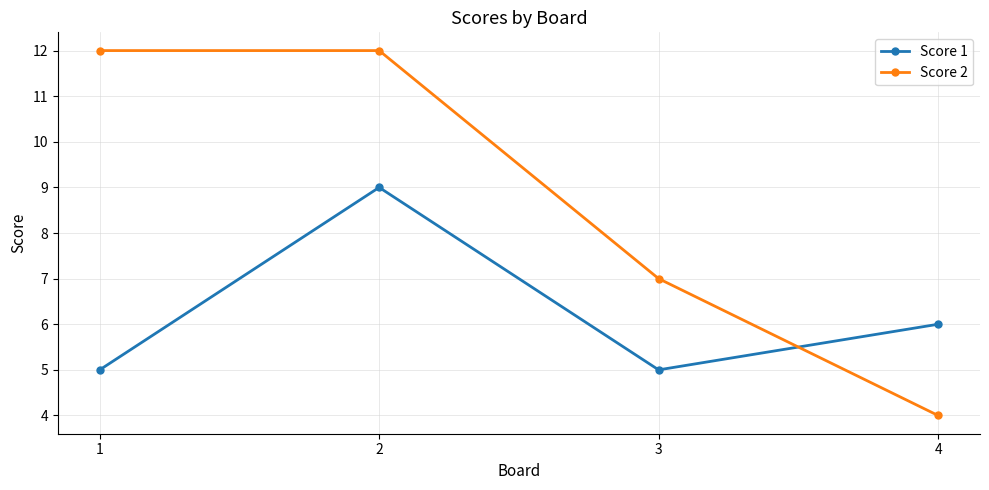

Which series has the largest range (max minus min)?

Score 2